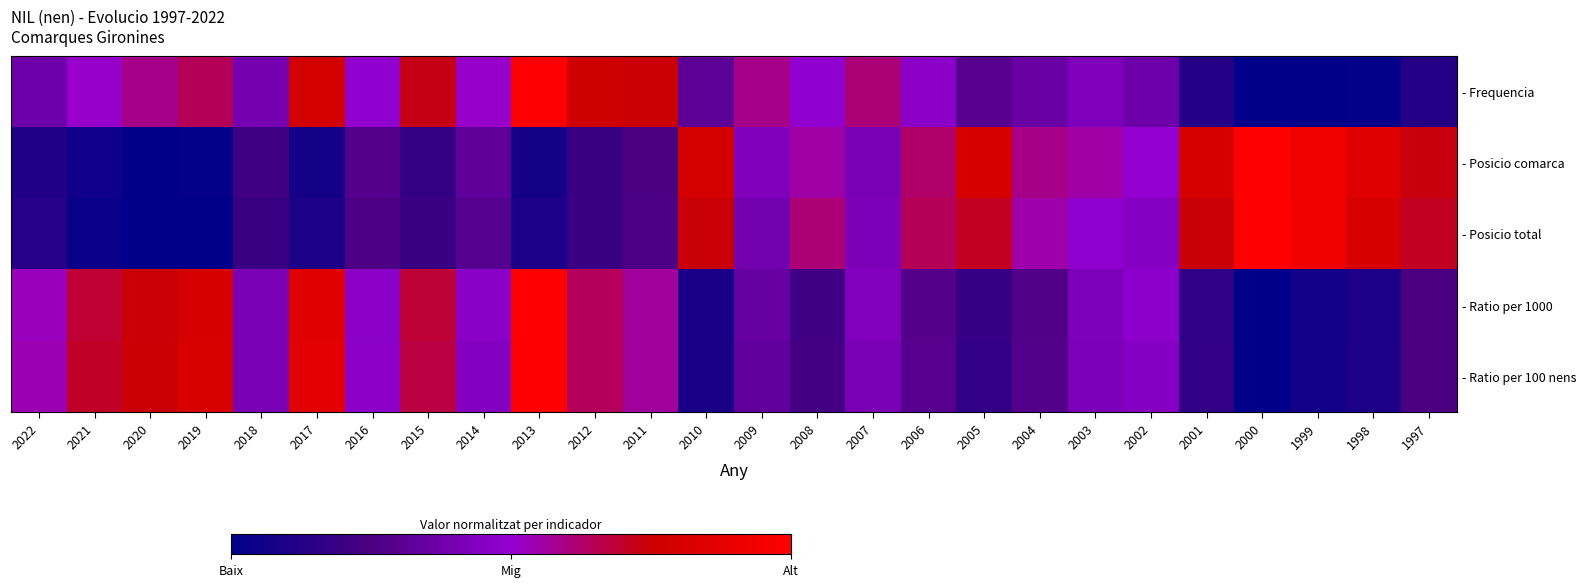

Rank the series at 2012 from lowest to highest value.

- Posicio total, - Posicio comarca, - Ratio per 1000, - Ratio per 100 nens, - Frequencia